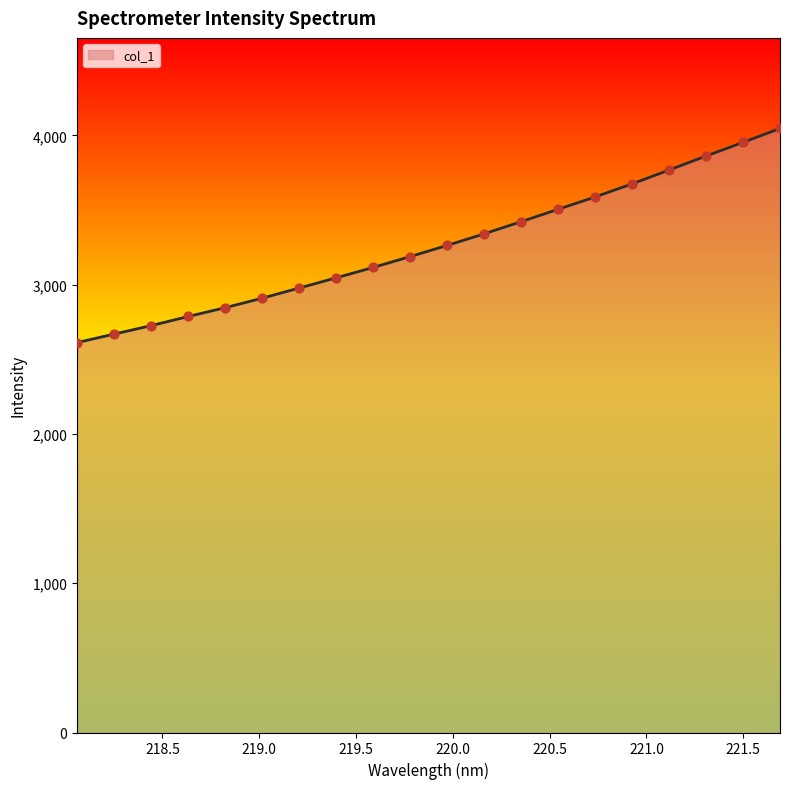

What is the difference between the maximum and minimum values?

1433.7